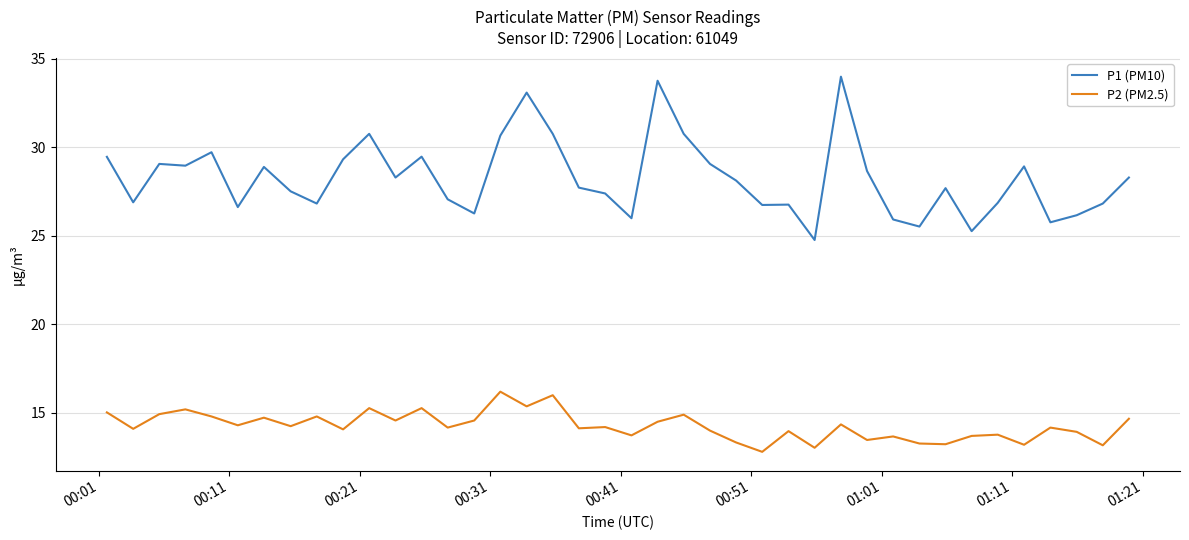

Is this an area chart (filled region under the line)?

No